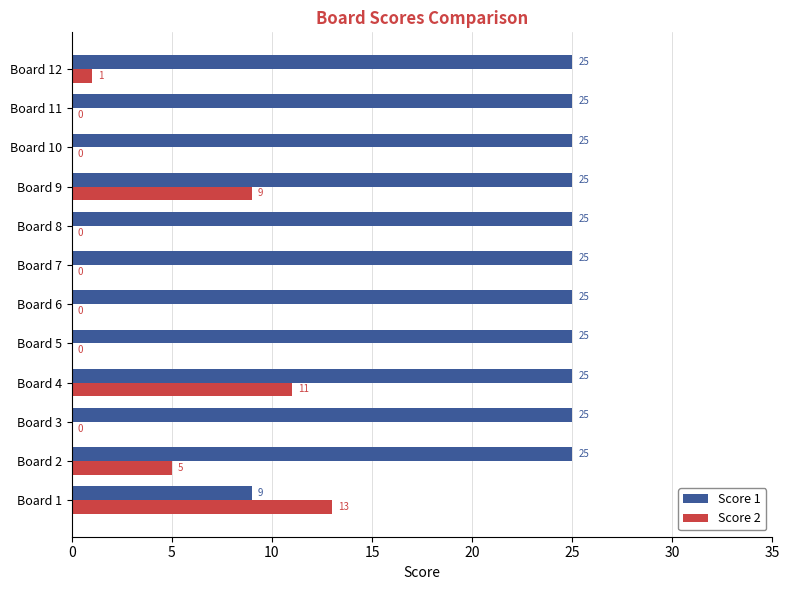

What is the sum of the Score 1 values at Board 8 and Board 2?

50